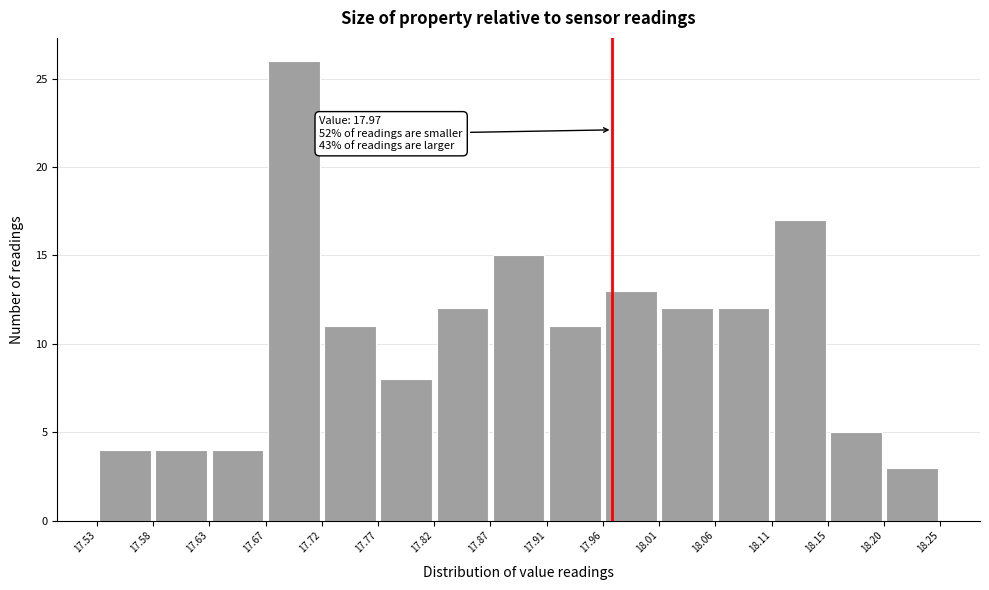

Which range on the x-axis has the tallest bar?

17.67 to 17.72